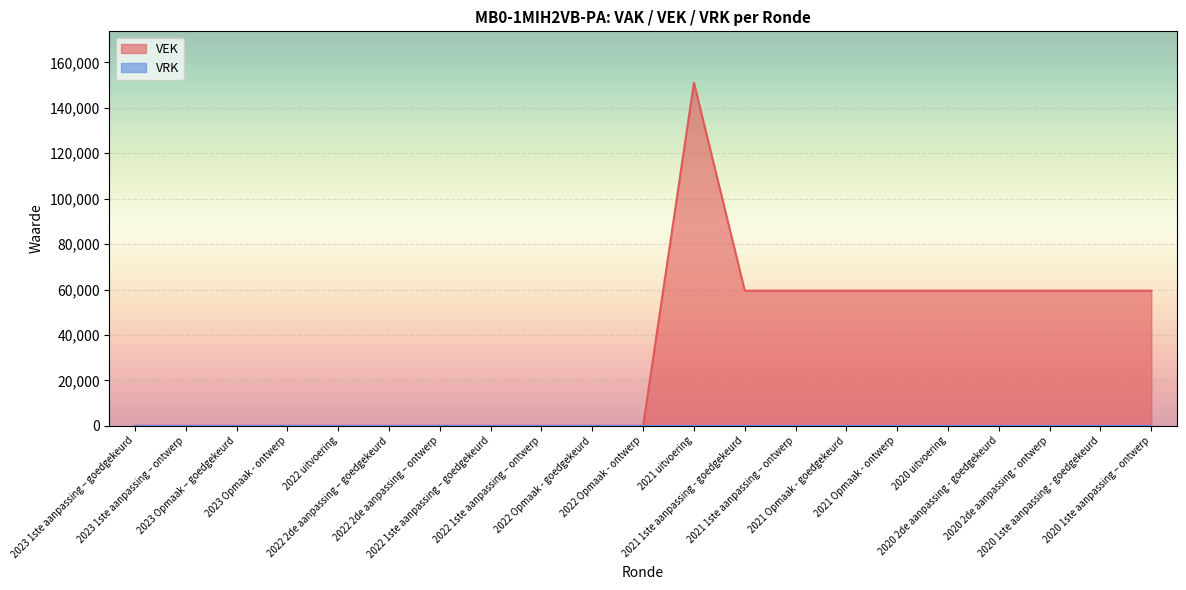

What is the difference between the maximum and minimum values?

151017